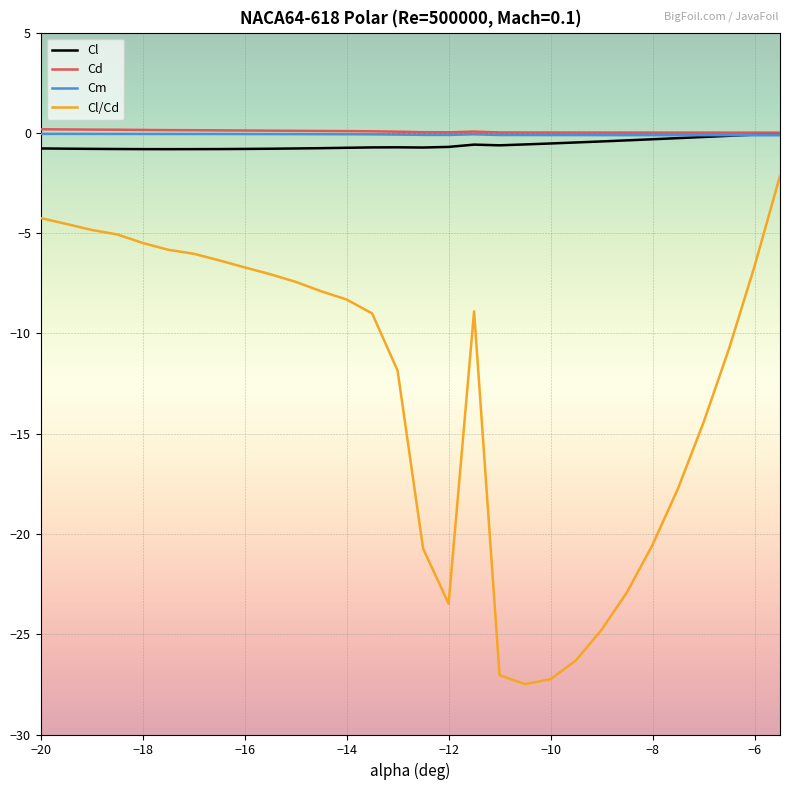

True or false: Cl/Cd and Cl cross at least once.

False